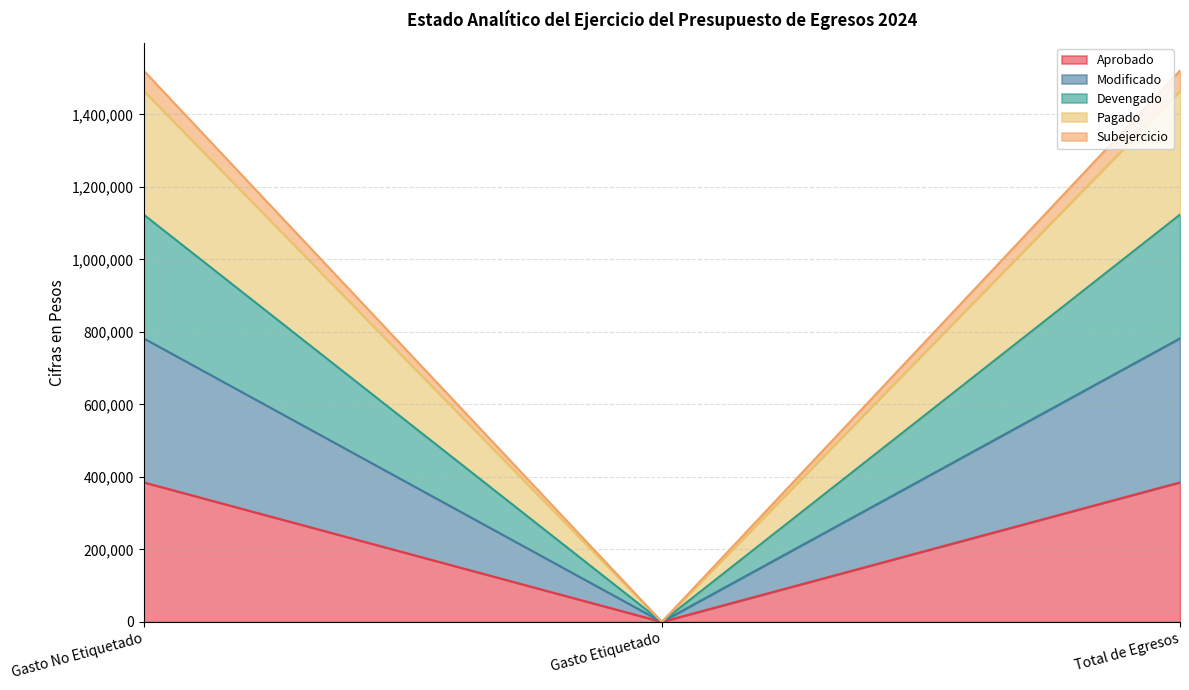

How many lines are shown in the chart?

5